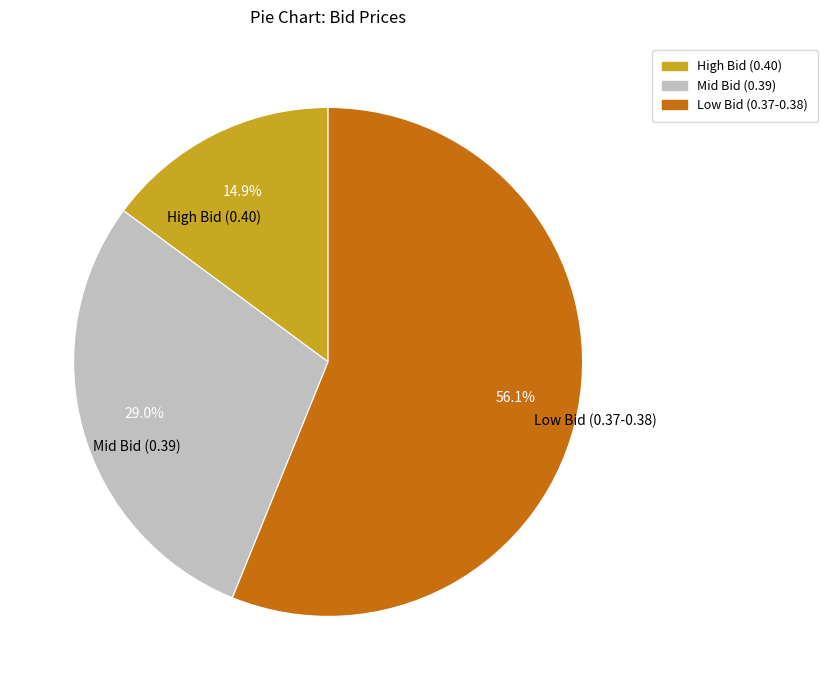

What is the smallest slice in the pie chart?

High Bid (0.40)